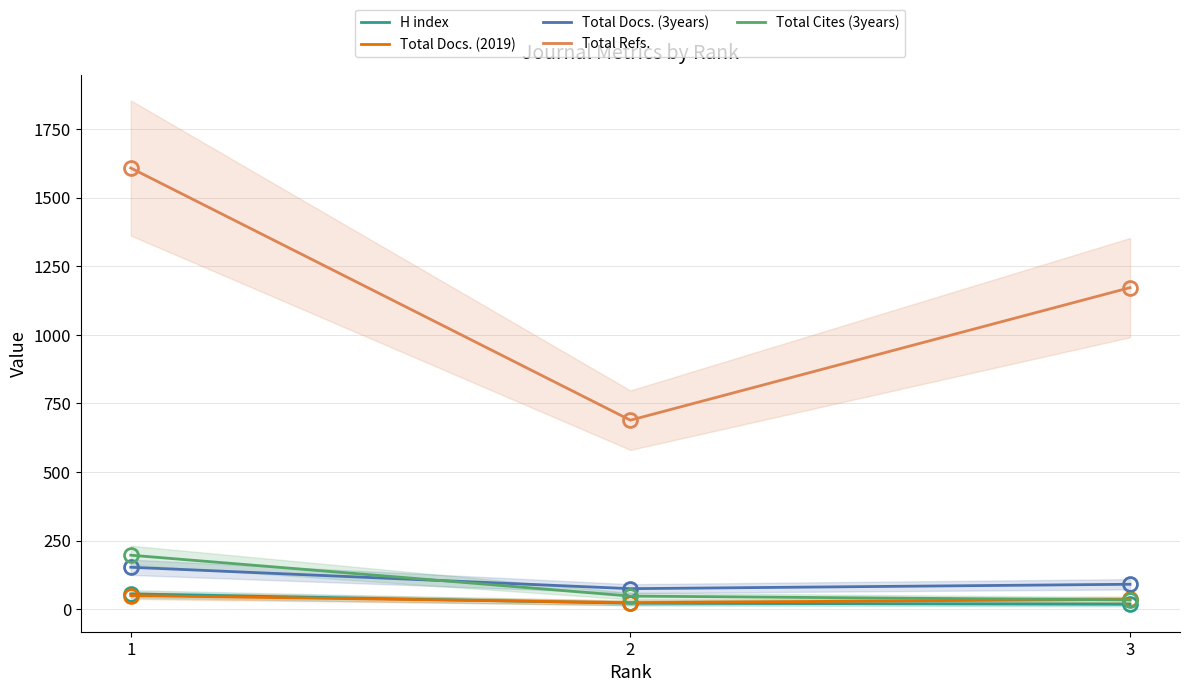

Which series has the widest spread of values?

Total Refs.